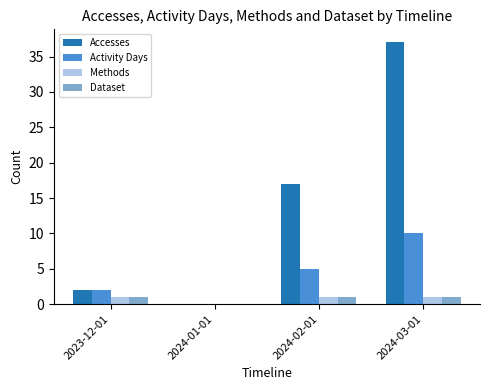

Is the value of Accesses at 2024-03-01 greater than the value of Methods at 2023-12-01?

Yes